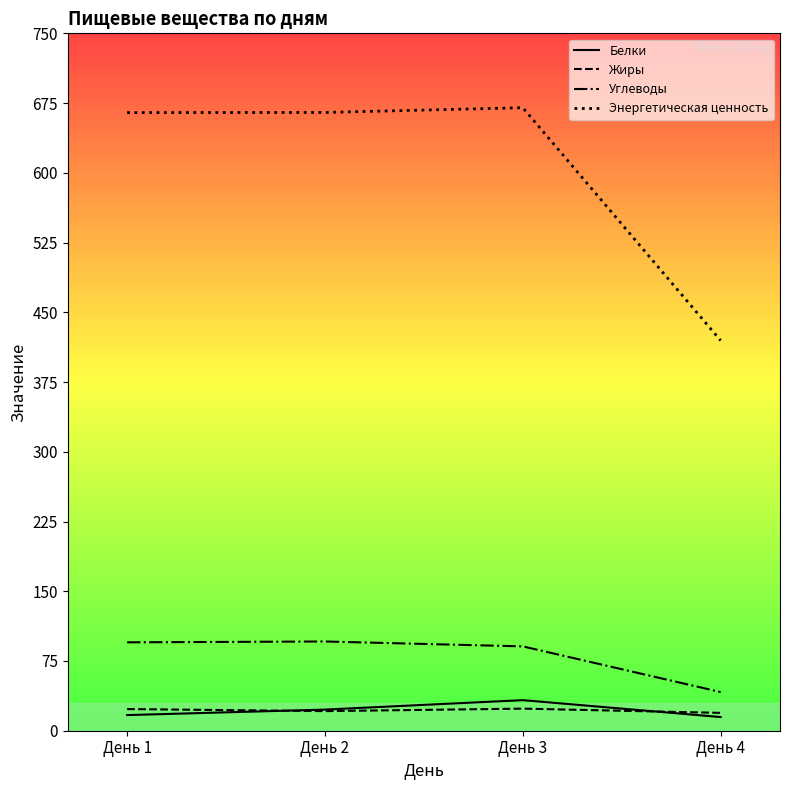

Which series has the largest total across all categories?

Энергетическая ценность